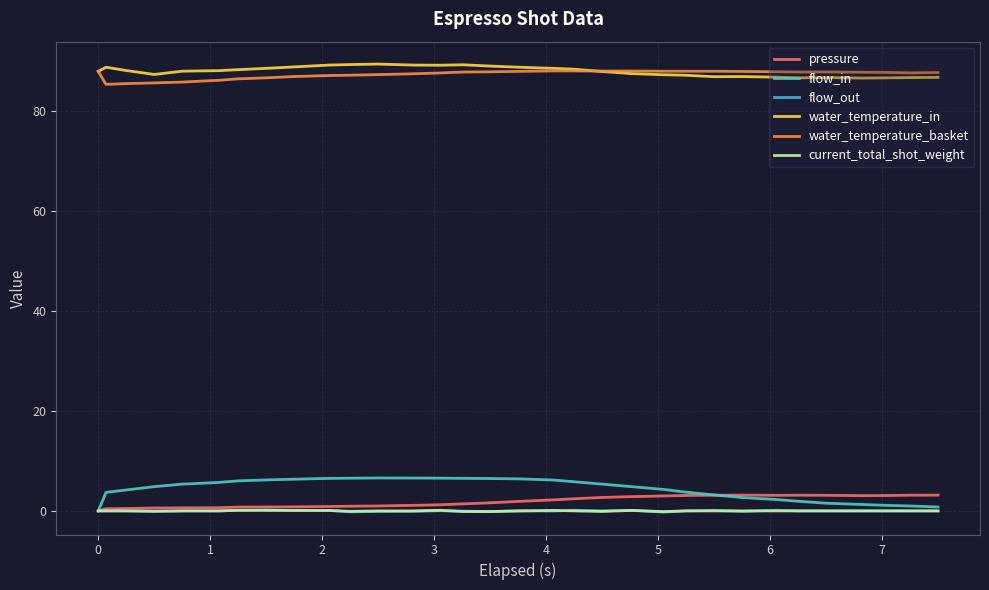

Does the chart have visible grid lines?

Yes